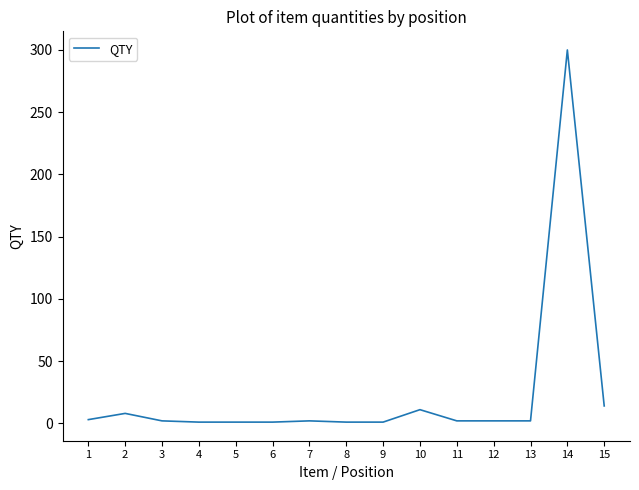

Which category has the highest value across all series?

14